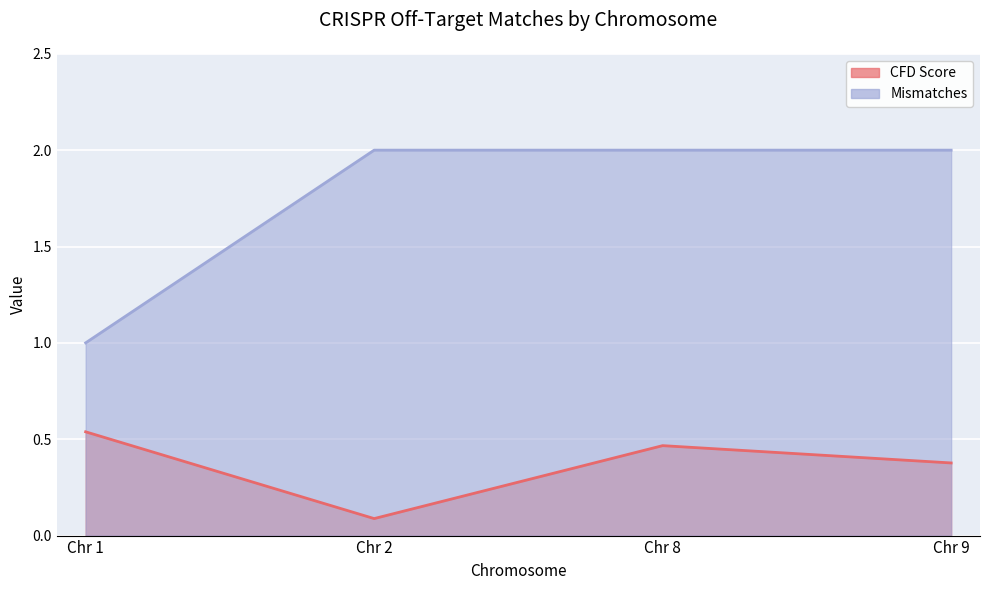

Which series has the largest total across all categories?

Mismatches